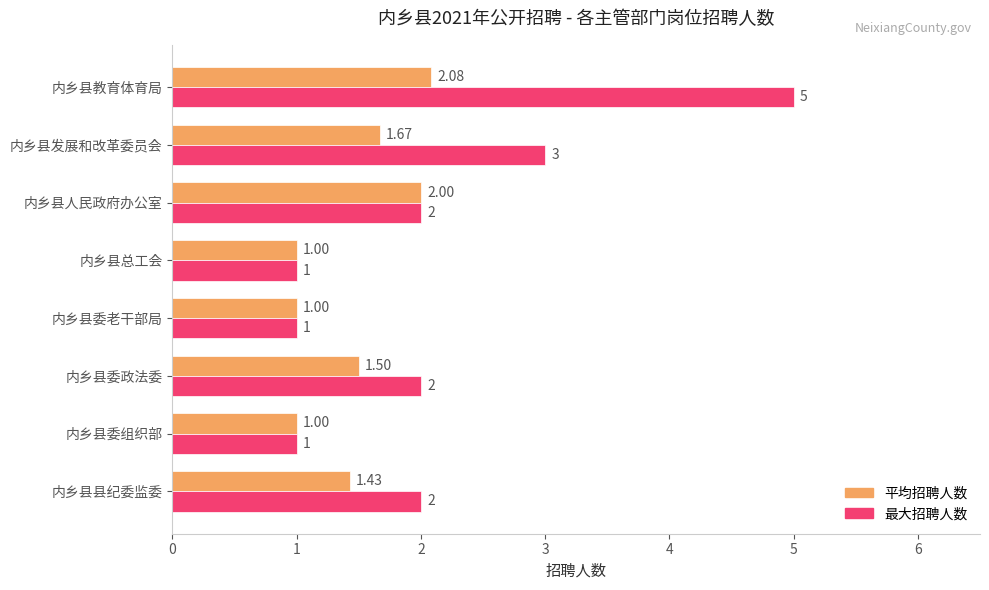

Where is 最大招聘人数 nearest to the value 3?

内乡县发展和改革委员会